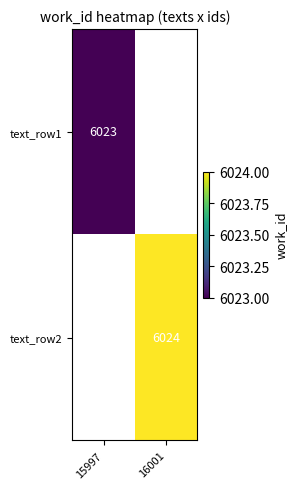

Between 15997 and 16001, which is larger?

16001